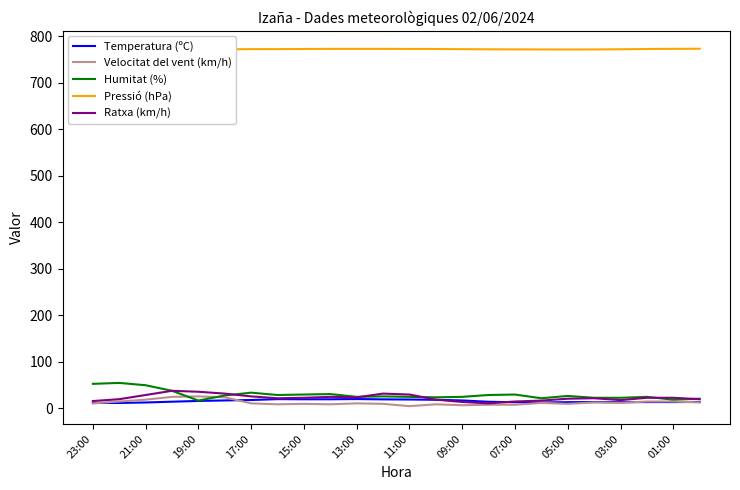

What are all the series names shown in the legend?

Temperatura (ºC), Velocitat del vent (km/h), Humitat (%), Pressió (hPa), Ratxa (km/h)